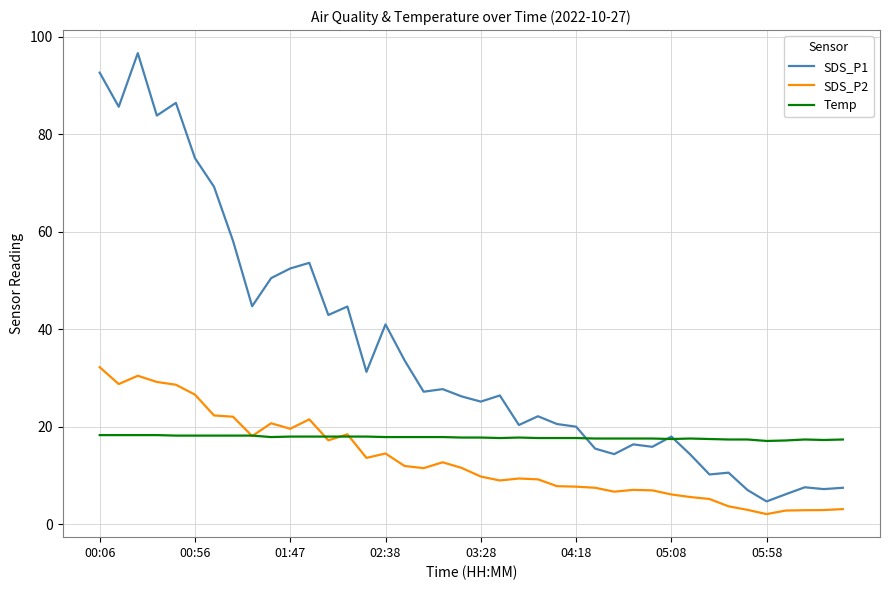

List the series in order of their peak value, highest first.

SDS_P1, SDS_P2, Temp